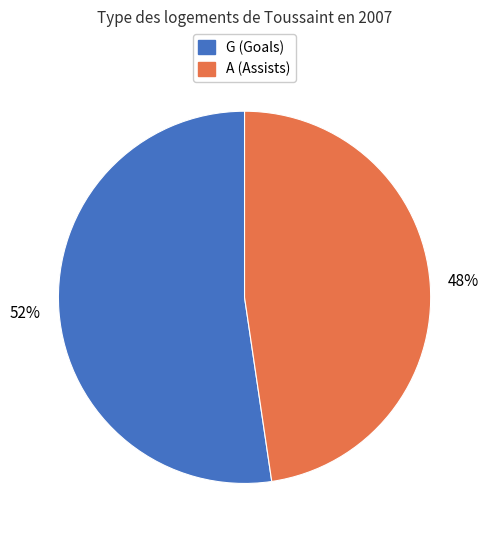

To the nearest percent, what is the average slice percentage?

50%